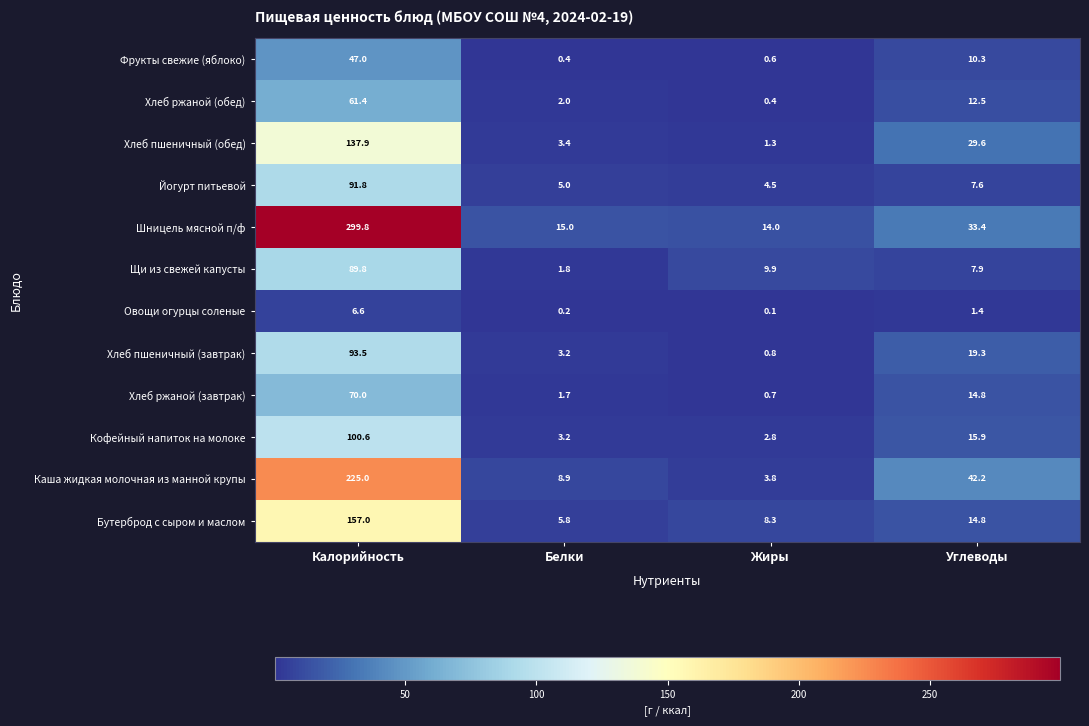

At which label does Хлеб пшеничный (завтрак) first exceed 19?

Калорийность